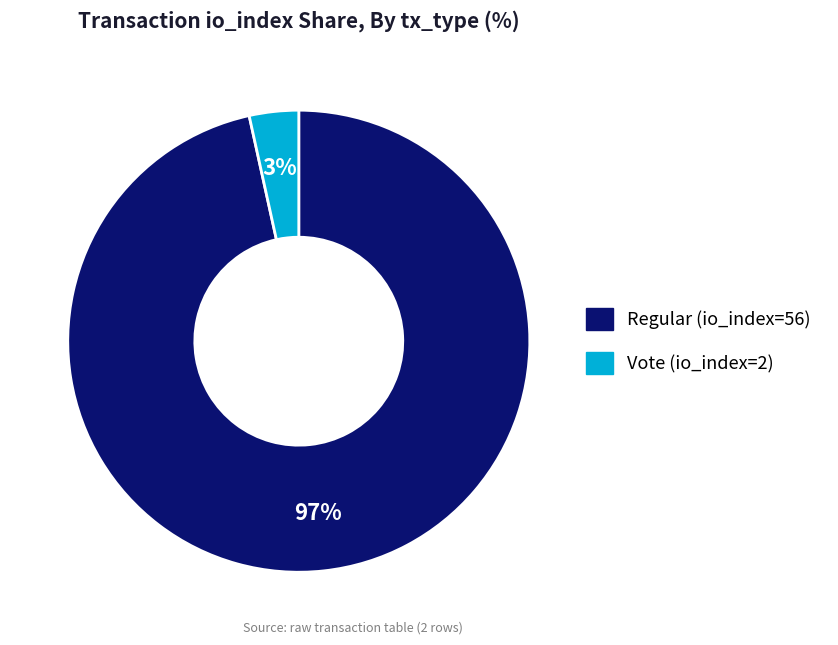

What percentage is the Vote (io_index=2) slice, to the nearest percent?

3%